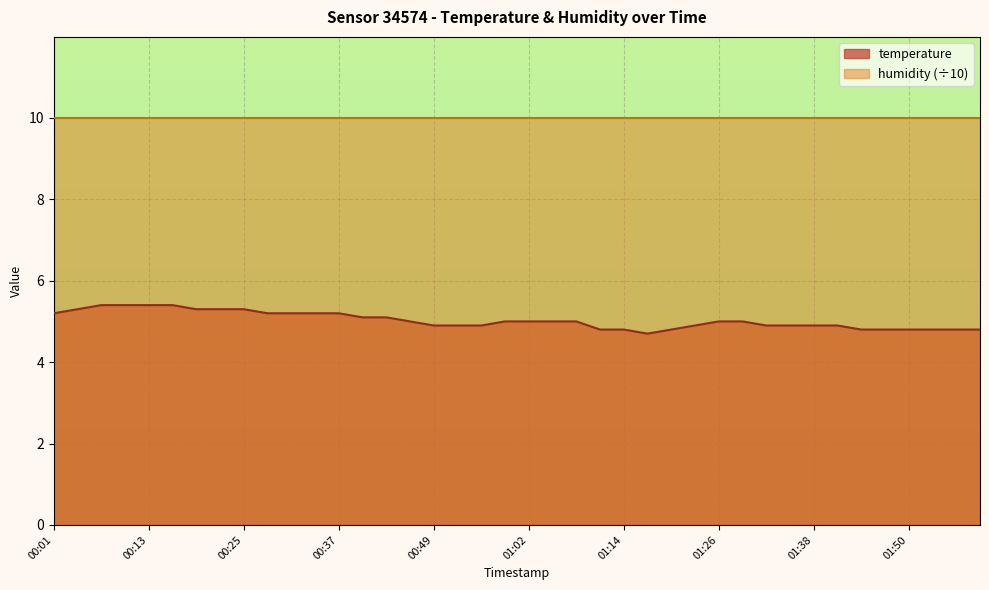

List the labels in order of value, largest first.

00:07, 00:10, 00:13, 00:16, 00:04, 00:19, 00:22, 00:25, 00:01, 00:28, 00:31, 00:34, 00:37, 00:40, 00:43, 00:46, 00:58, 01:02, 01:05, 01:08, 01:26, 01:29, 00:49, 00:52, 00:55, 01:23, 01:32, 01:35, 01:38, 01:41, 01:11, 01:14, 01:20, 01:44, 01:47, 01:50, 01:54, 01:59, 02:02, 01:17